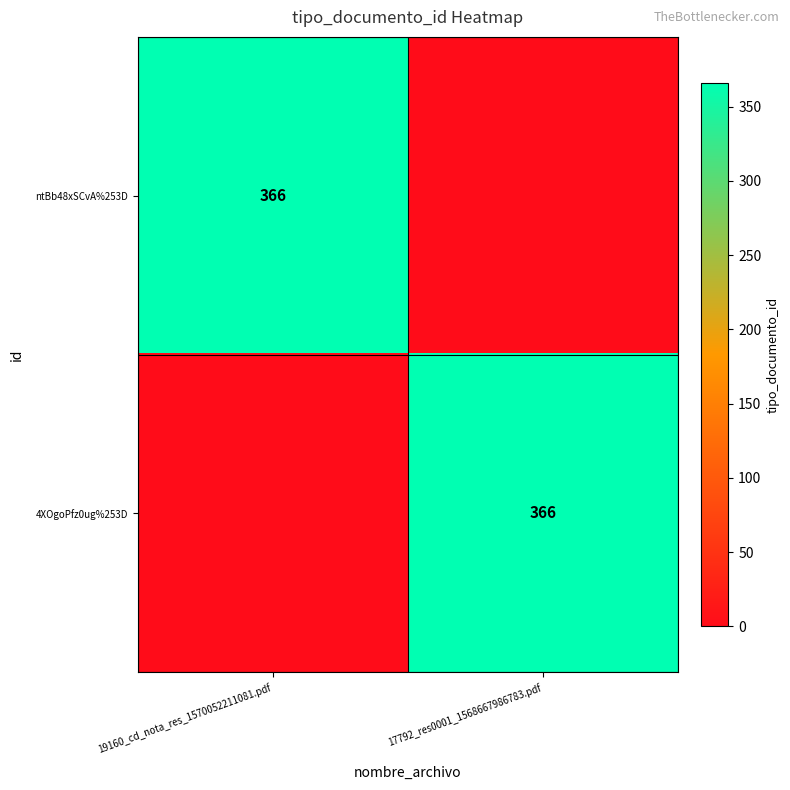

The ntBb48xSCvA%253D series shows 162 at 19160_cd_nota_res_1570052211081.pdf. True or false?

False